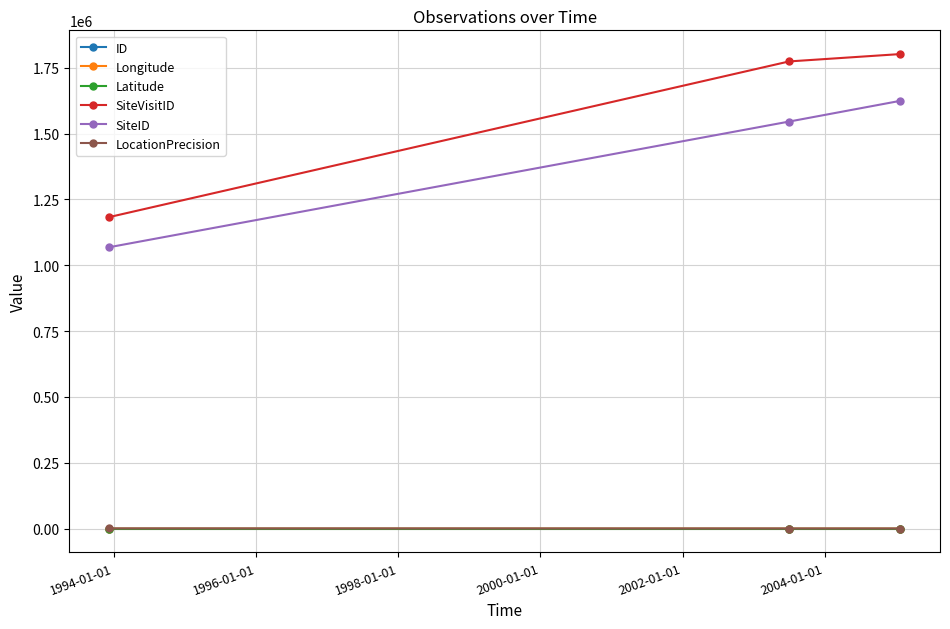

Which series has the largest range (max minus min)?

SiteVisitID